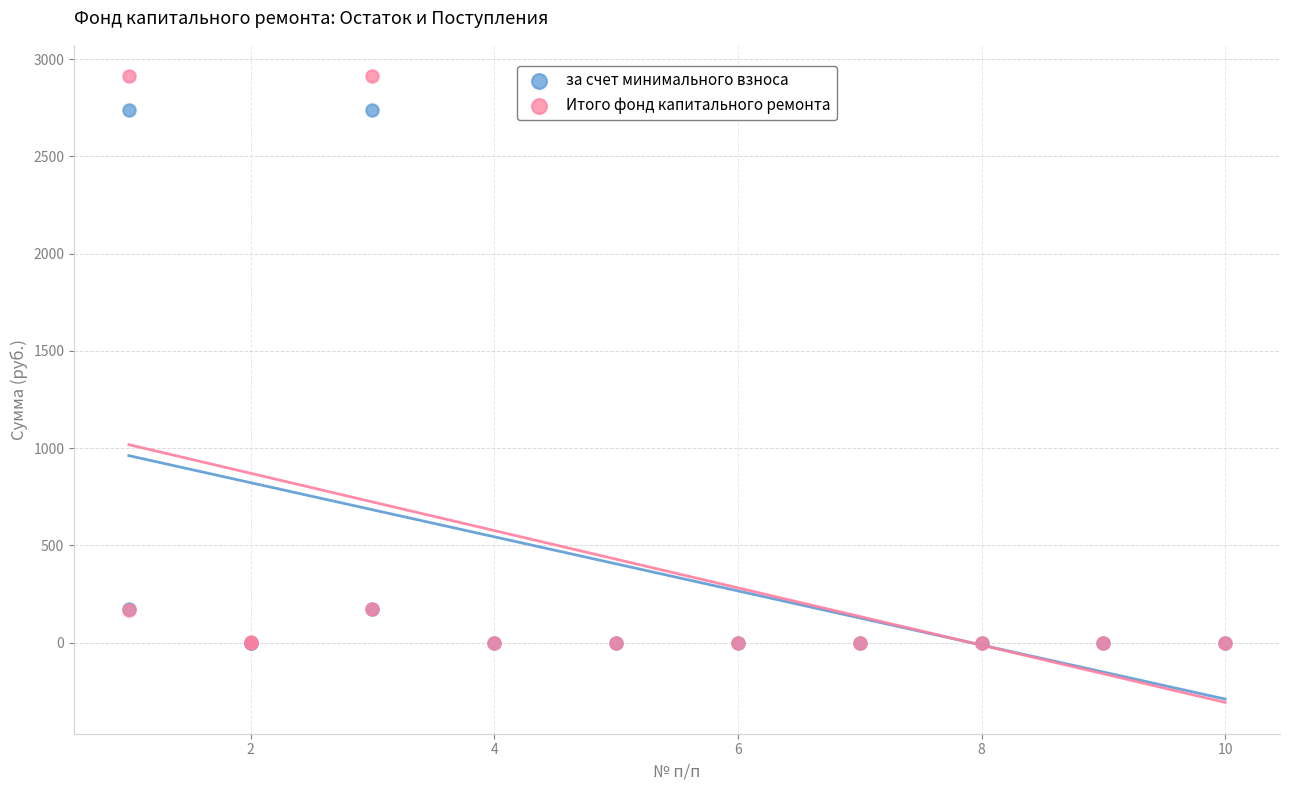

What are all the series names shown in the legend?

за счет минимального взноса, Итого фонд капитального ремонта